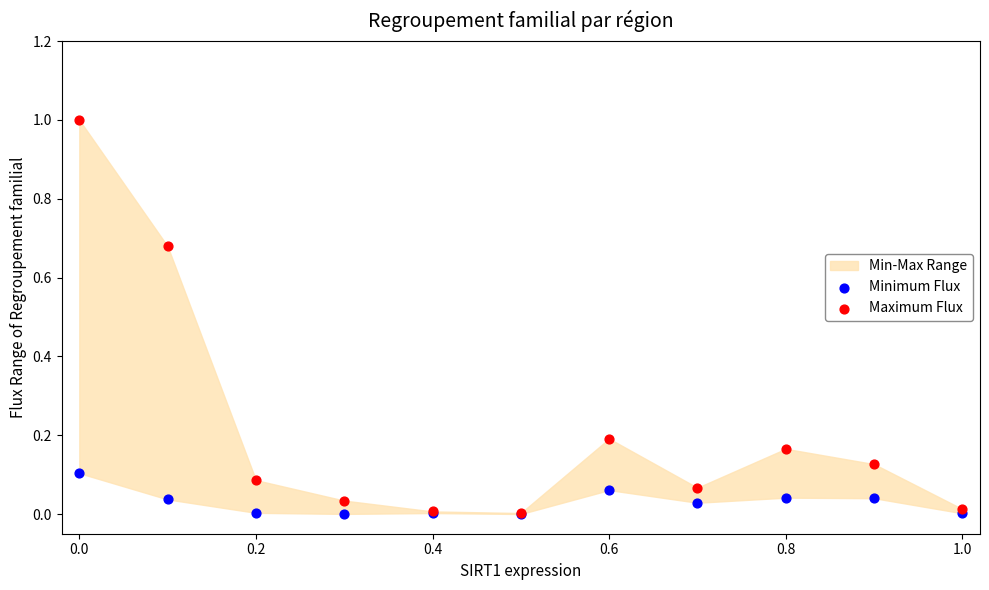

Which series contains the highest Y value?

Maximum Flux